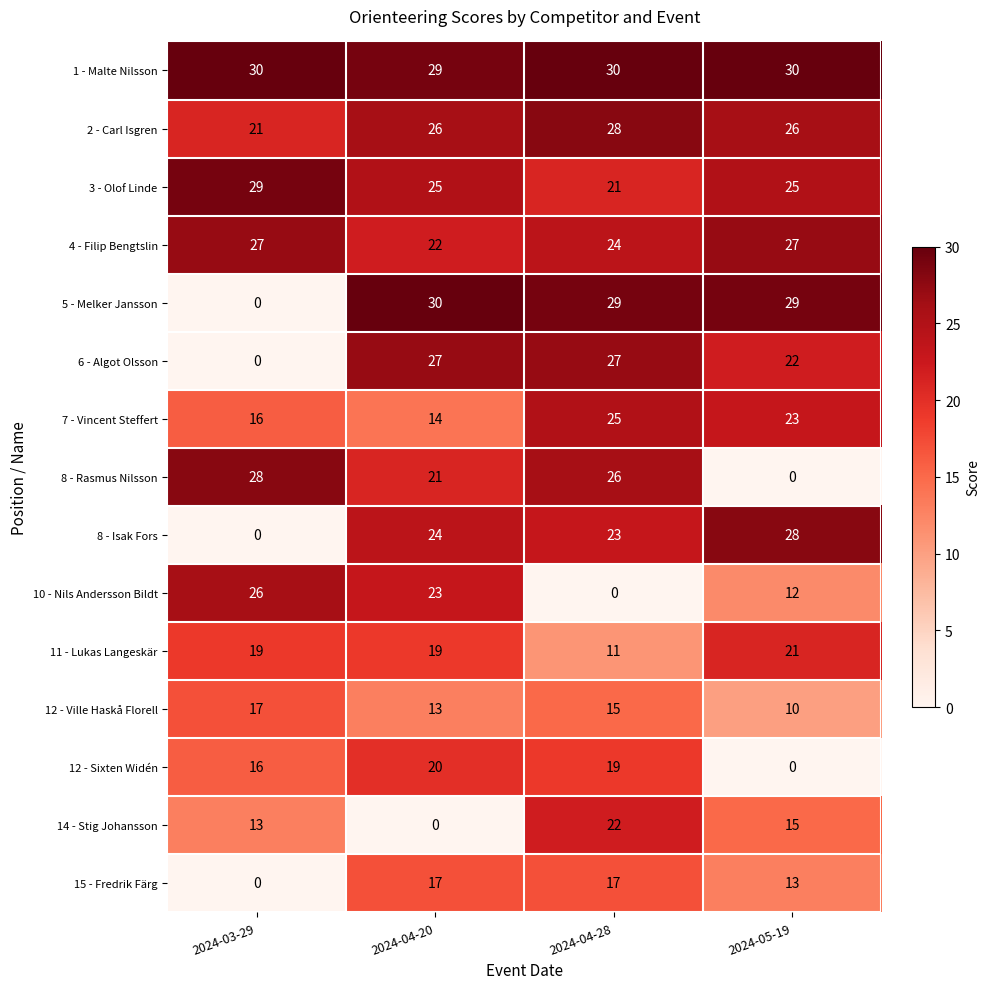

Count the number of categories in the chart.

4